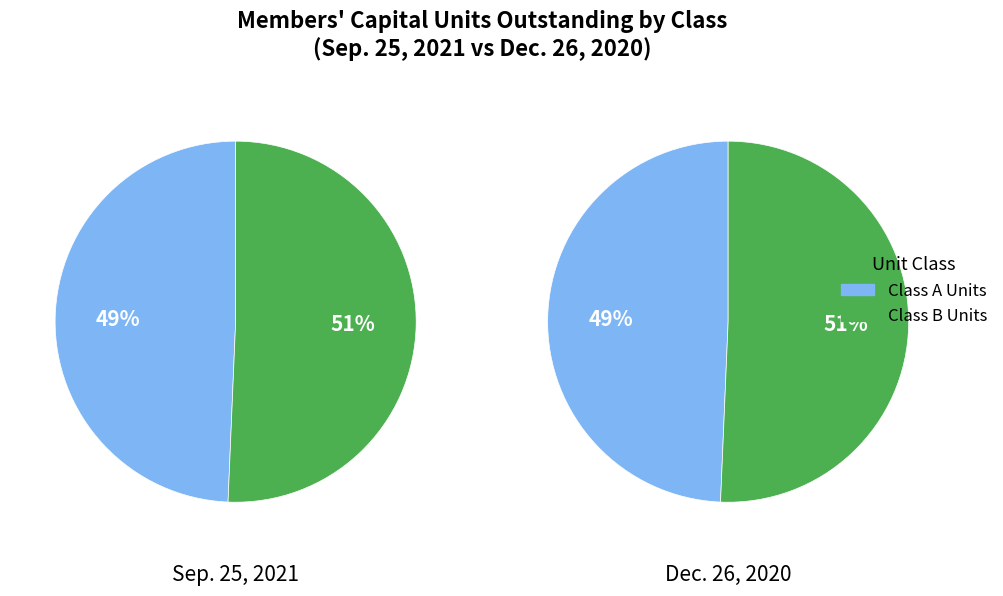

Is it true that Class A Units is 55% of the pie?

False